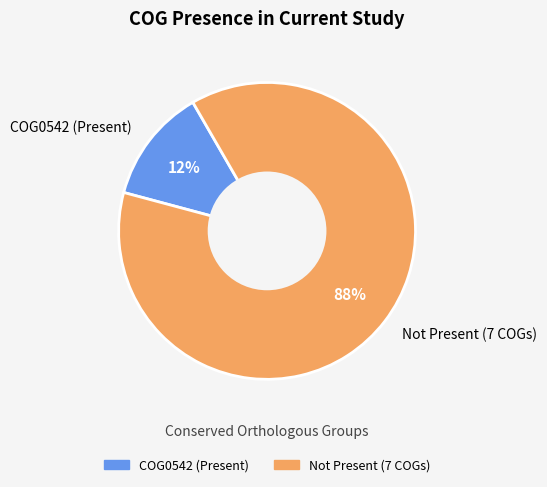

What is the largest slice in the pie chart?

Not Present (7 COGs)